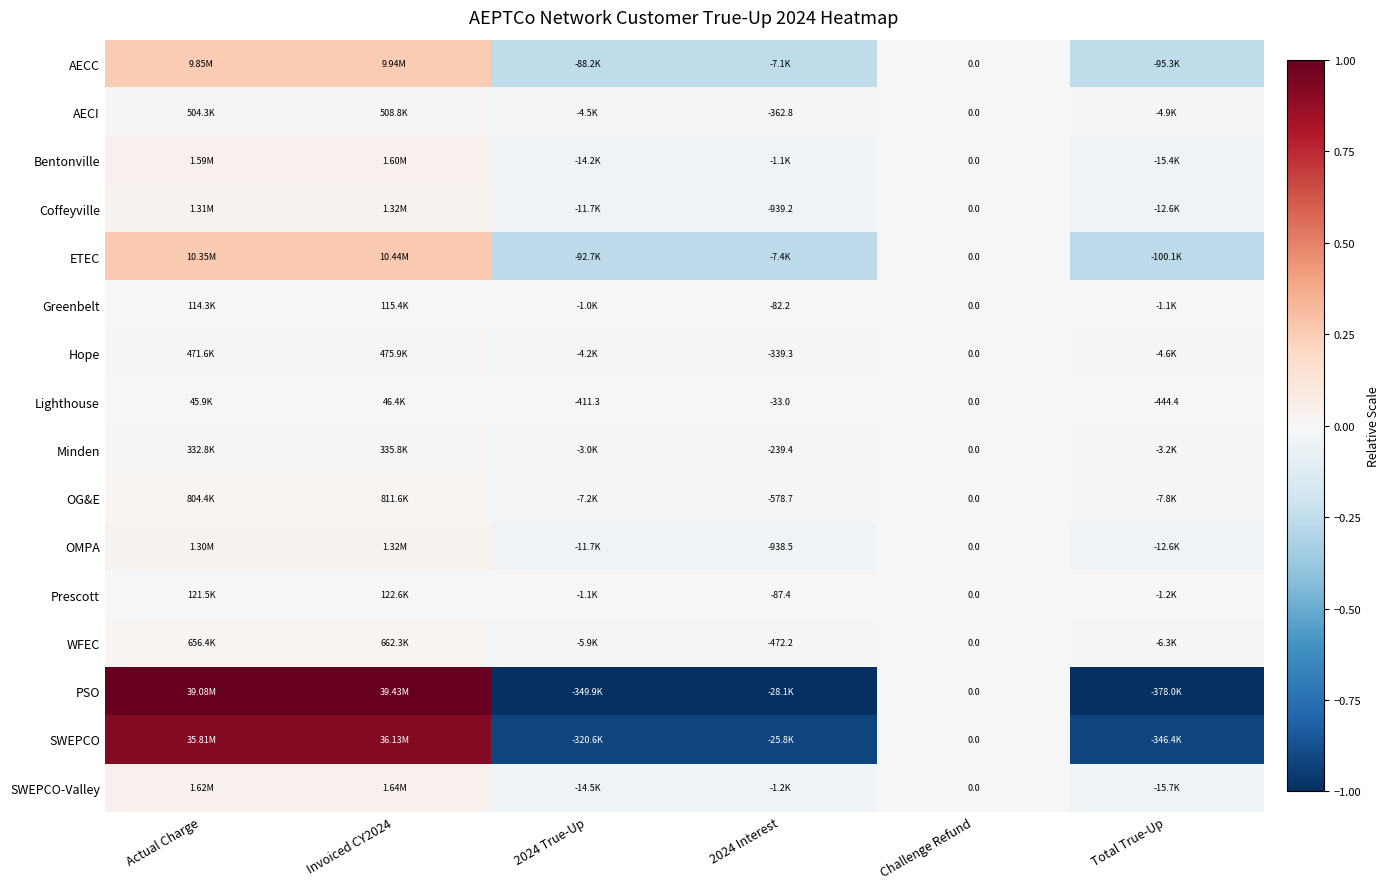

Between 2024 Interest and 2024 True-Up, which is larger?

2024 Interest